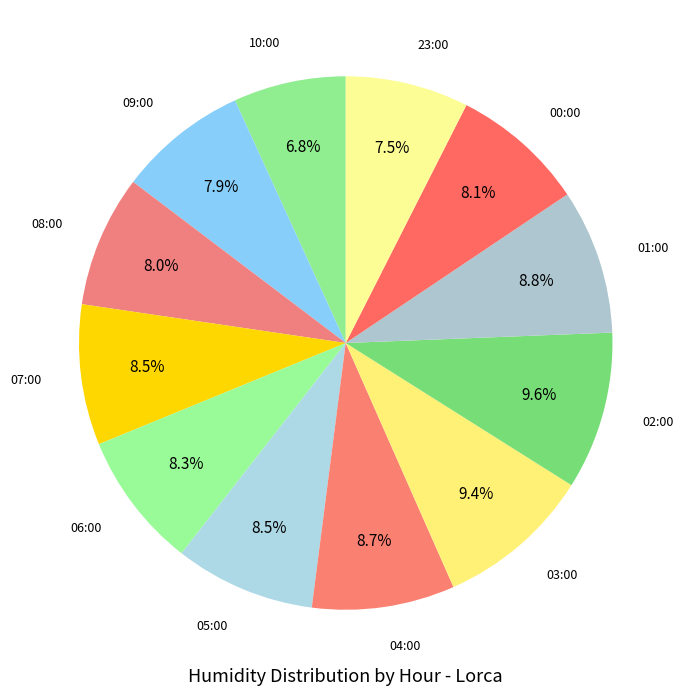

How many segments does this pie chart have?

12